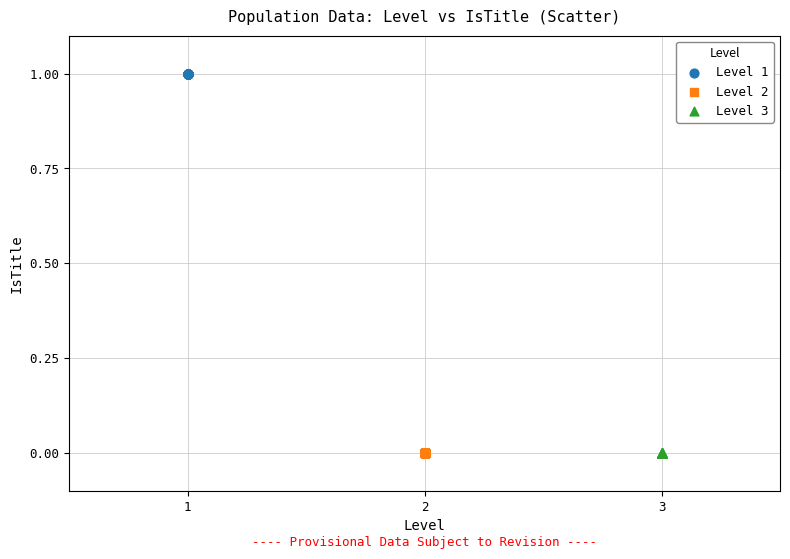

Which series reaches the maximum Y coordinate?

Level 1